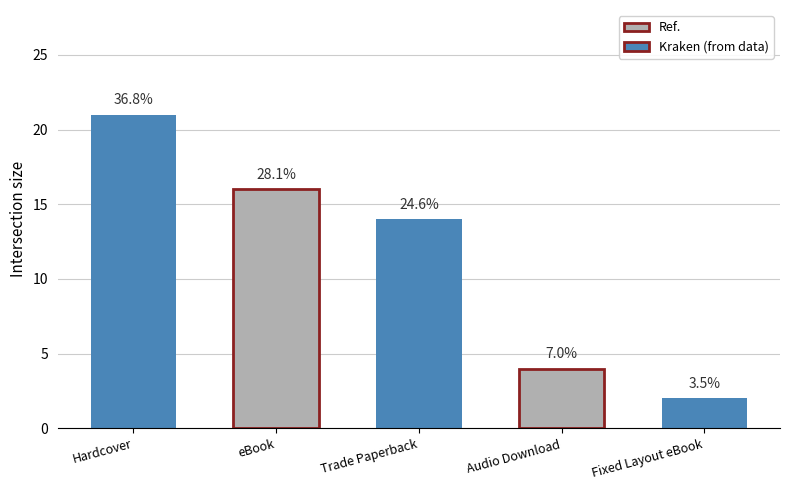

The chart shows a value of 7 at Trade Paperback. True or false?

False